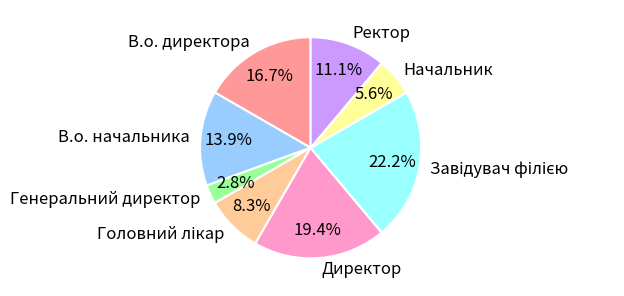

To the nearest percent, what is the difference between the largest and smallest slice percentages?

19%